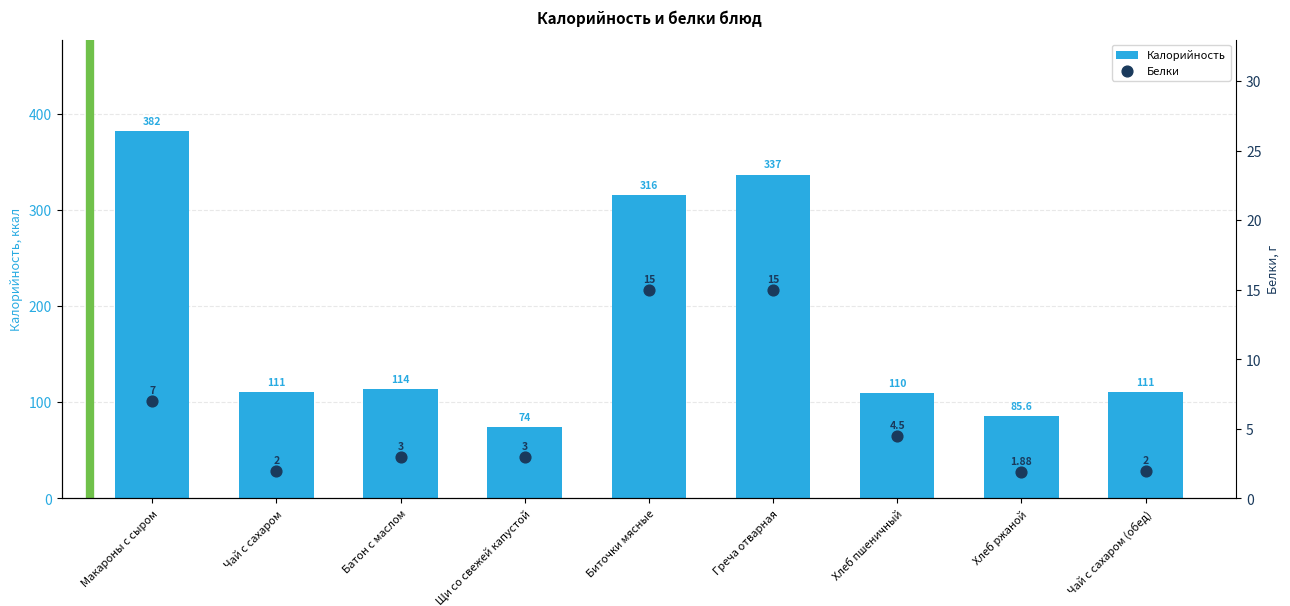

Which series contains the lowest Y value?

Белки